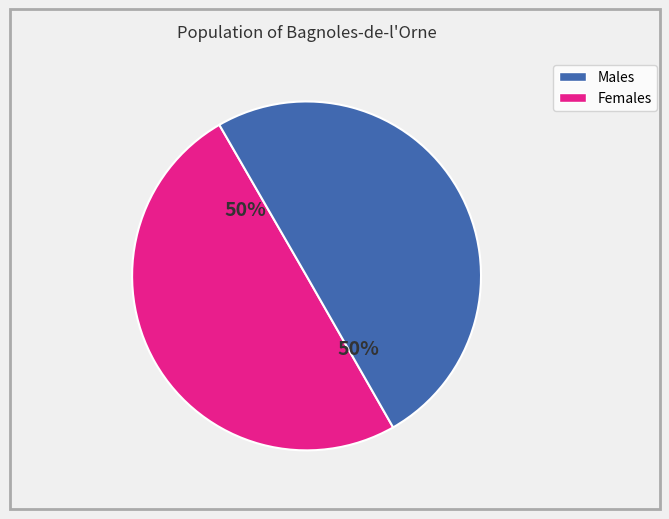

To the nearest percent, what is the average slice percentage?

50%